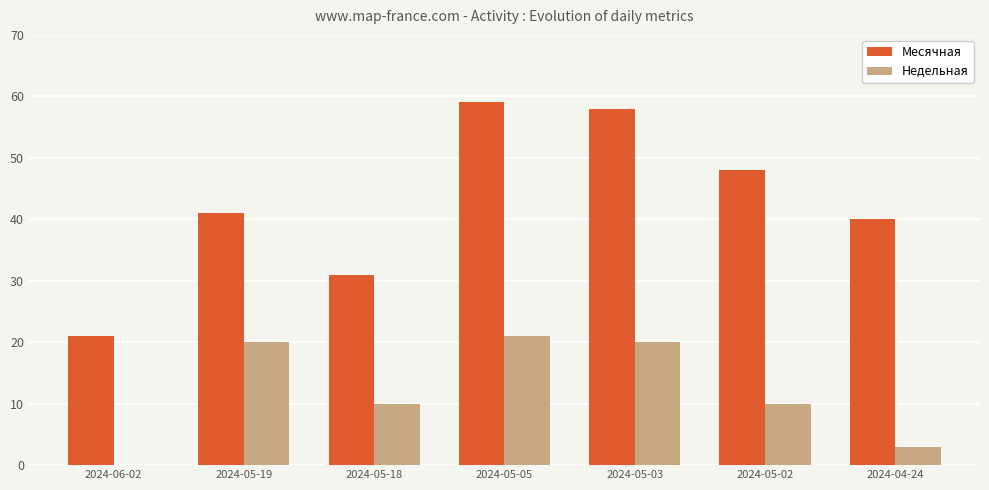

Reading right to left, list all the values displayed in this chart.

Месячная: 2024-04-24=40	2024-05-02=48	2024-05-03=58	2024-05-05=59	2024-05-18=31	2024-05-19=41	2024-06-02=21
Недельная: 2024-04-24=3	2024-05-02=10	2024-05-03=20	2024-05-05=21	2024-05-18=10	2024-05-19=20	2024-06-02=0